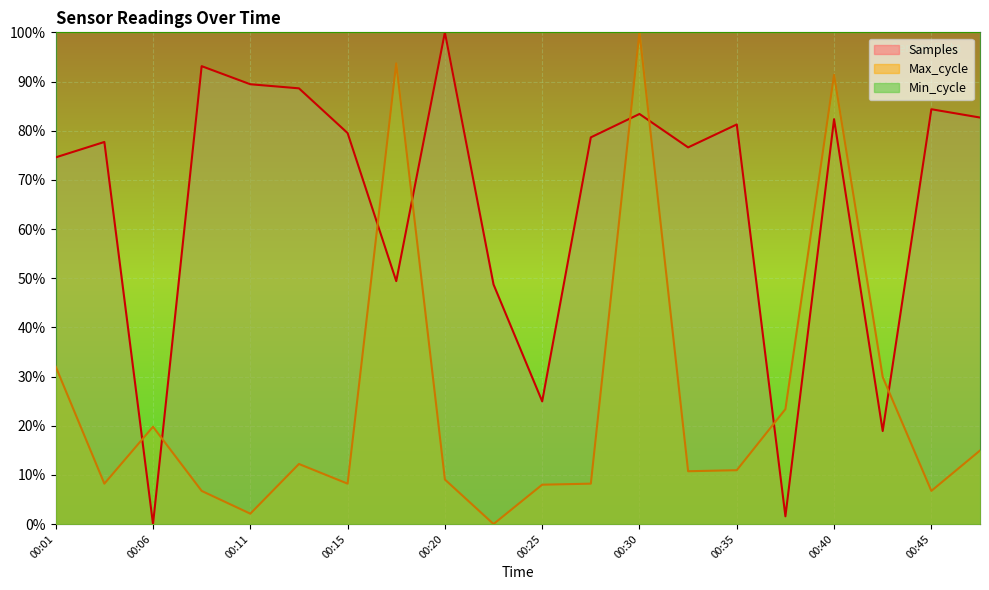

What is the sum of the Max_cycle values at 00:18 and 00:28?

1.0